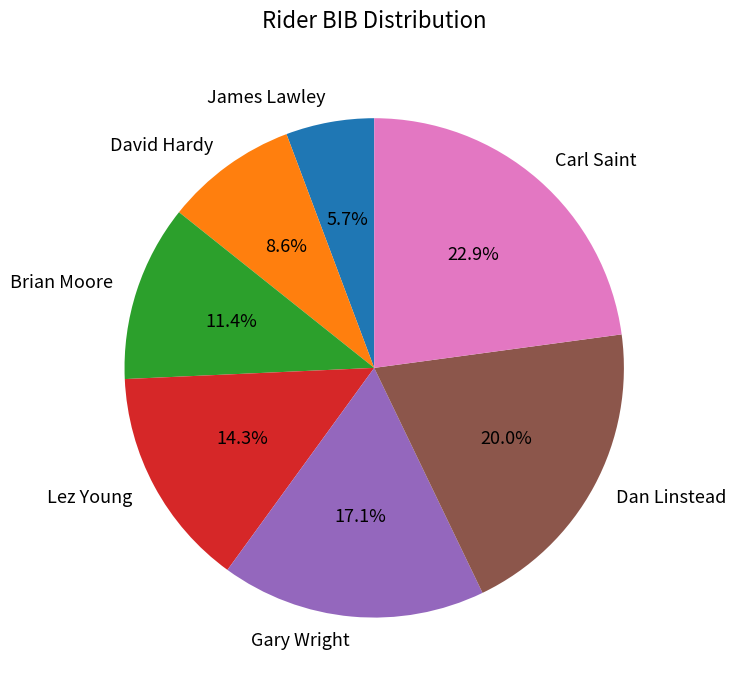

To the nearest percent, what is the difference between the largest and smallest slice percentages?

17%